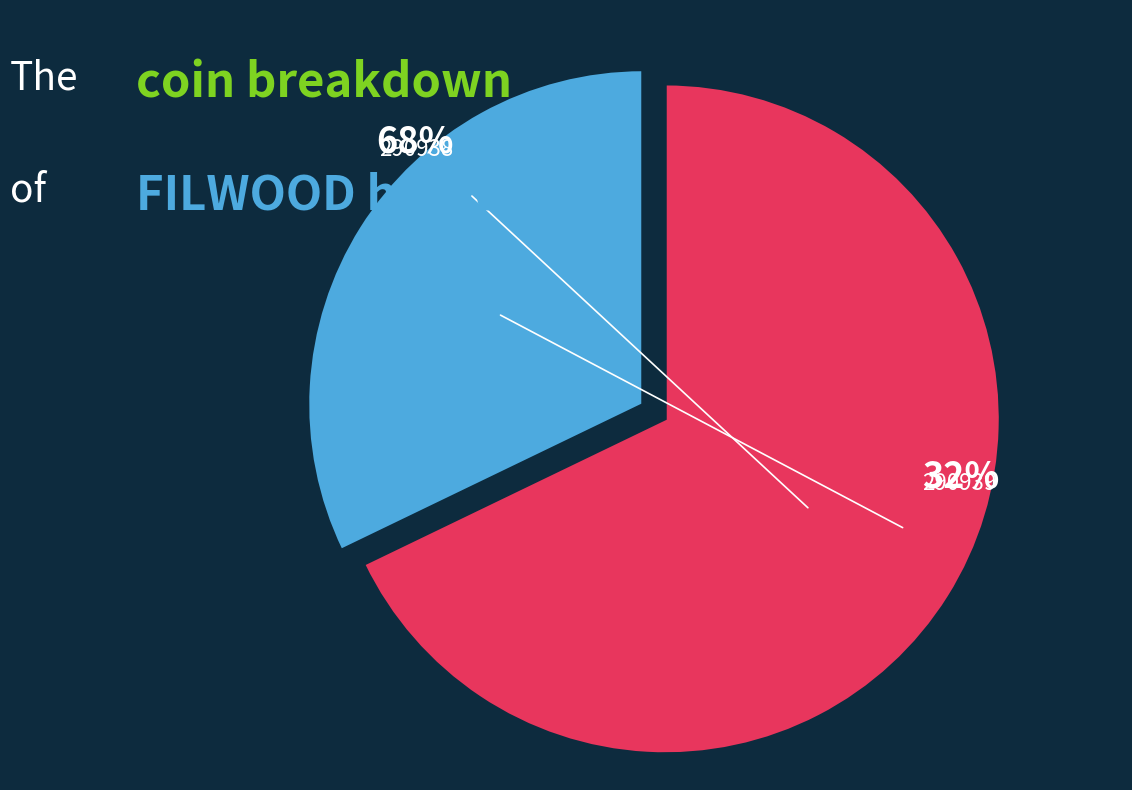

Which slice is the smallest?

290939